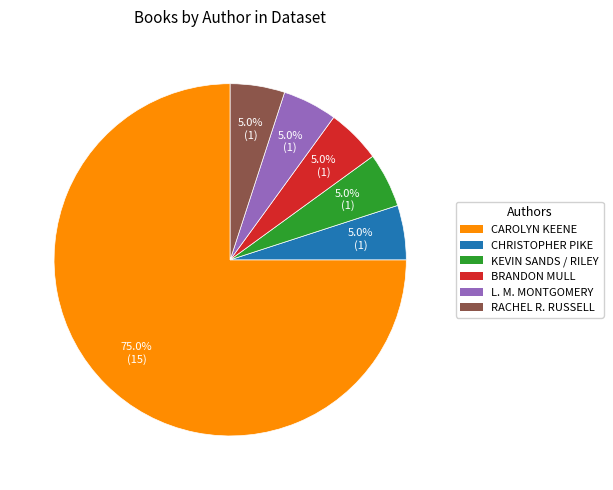

Which category has the biggest portion of the pie?

CAROLYN KEENE